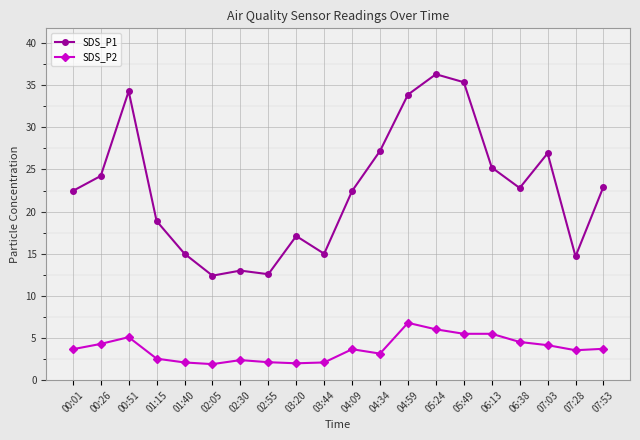

What is the difference between the maximum and minimum values in the SDS_P1 series?

23.9